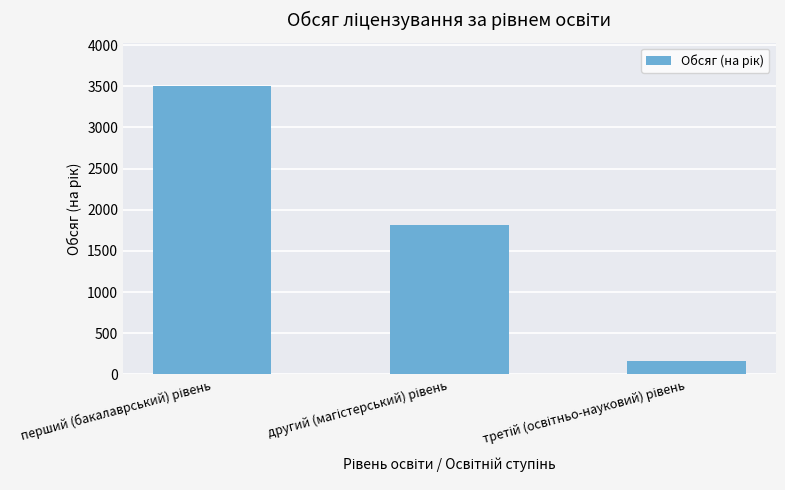

What is the value of the 3rd bar from the left?

165